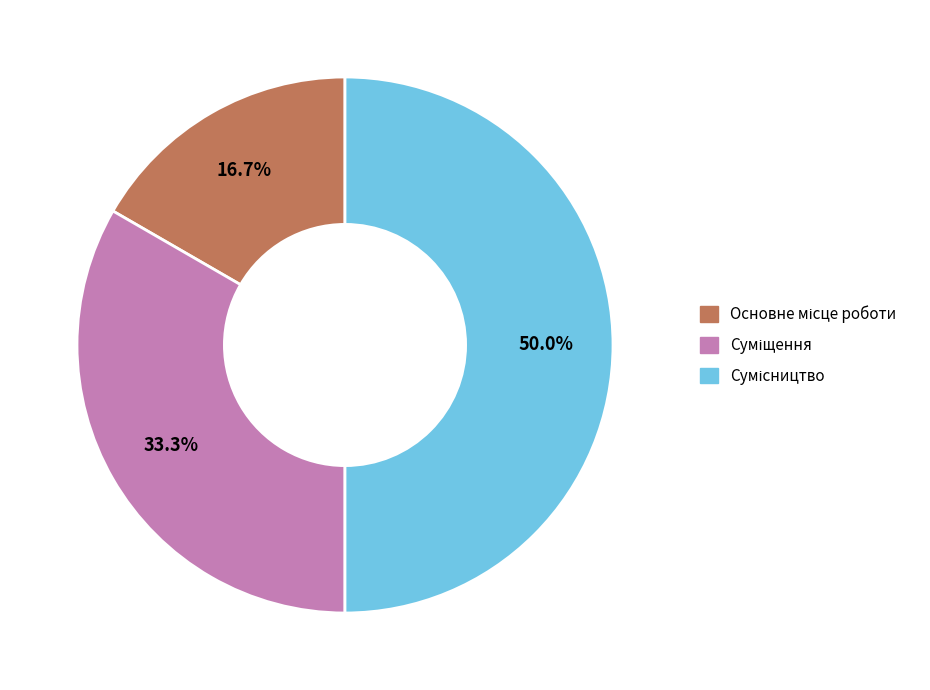

True or false: Основне місце роботи accounts for 2% of the total.

False